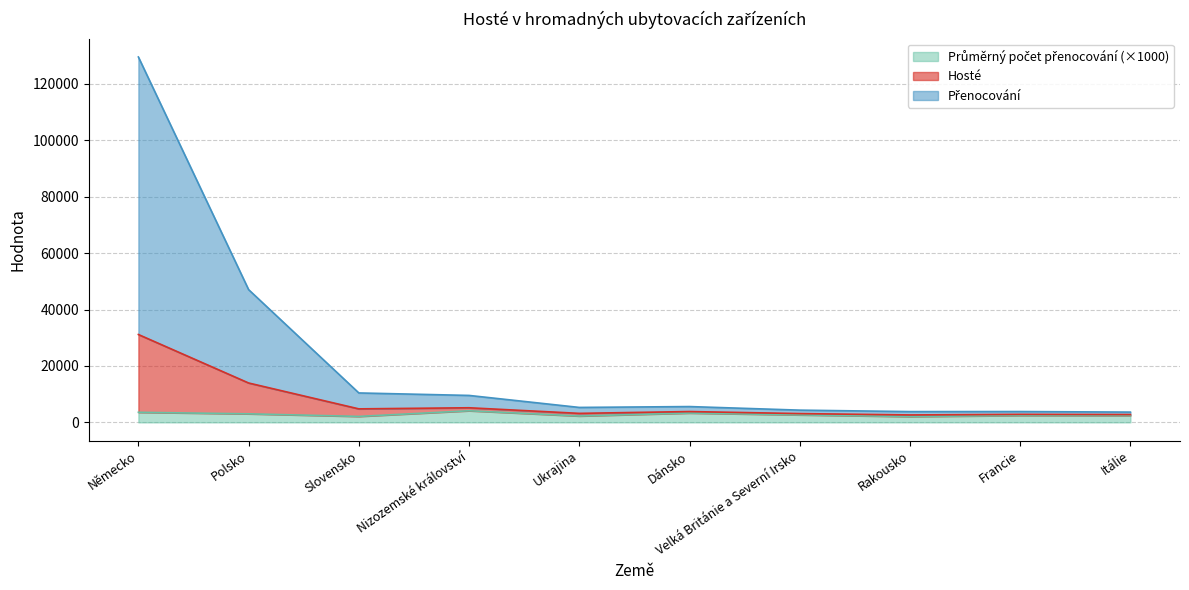

At which category is the sum across all series the highest?

Německo